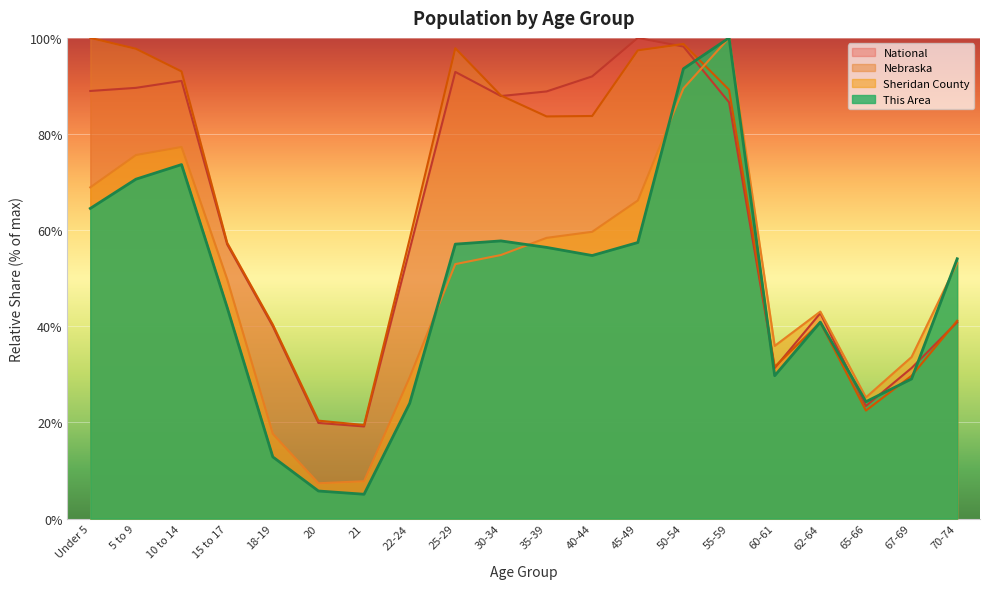

At which label is Sheridan County closest to 53?

25-29